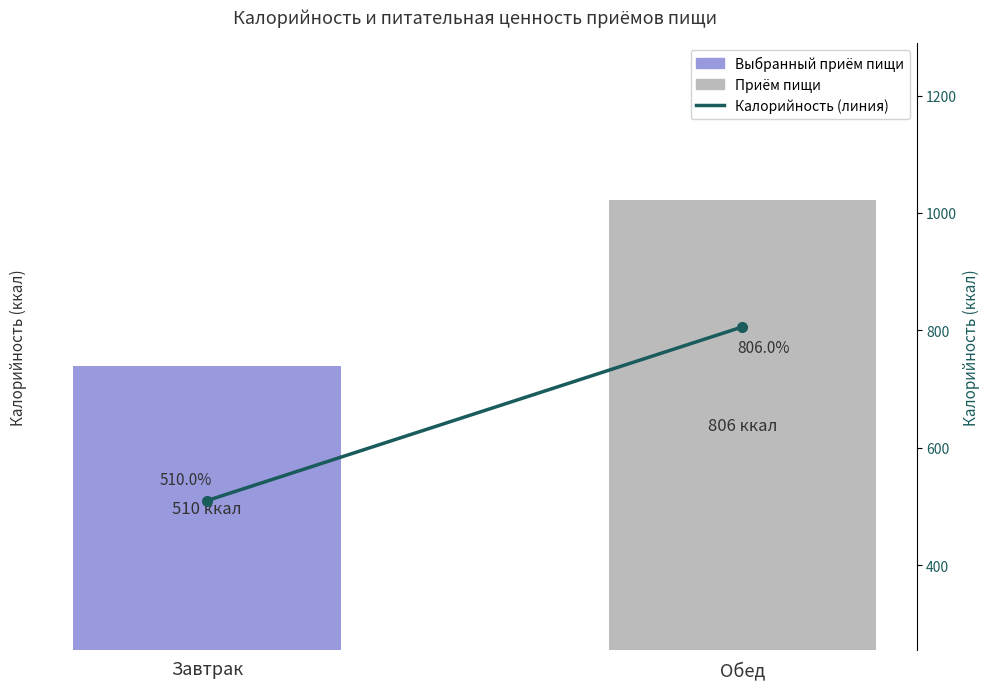

Count the Калорийность values in the range 510 to 806.

2